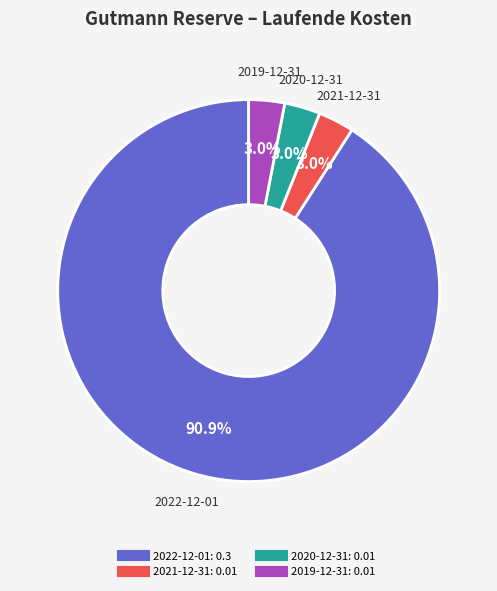

Is 2022-12-01 the majority of the pie?

Yes